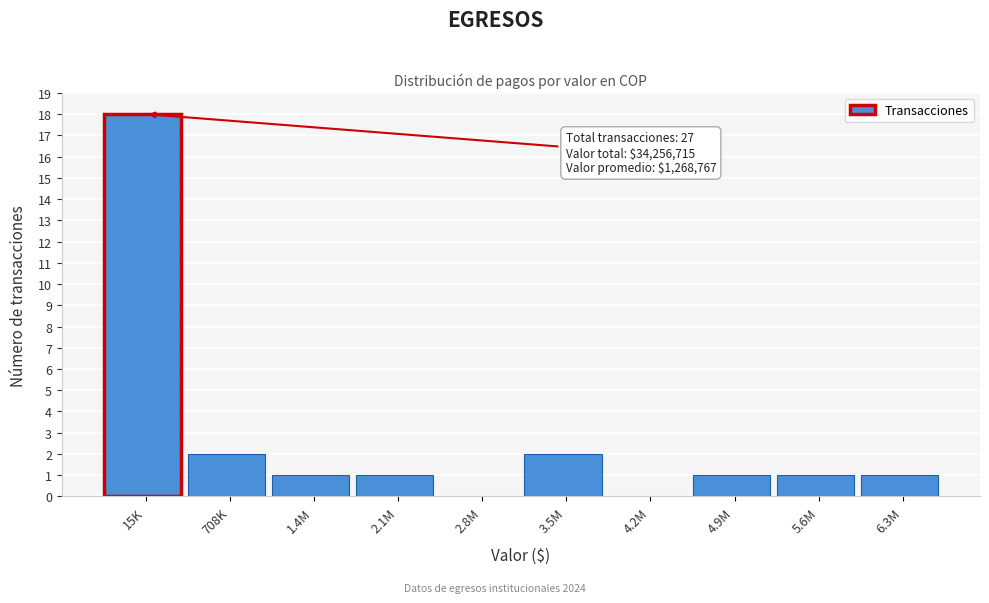

Reading left to right, list all the values displayed in this chart.

15K=18	708K=2	1.4M=1	2.1M=1	2.8M=0	3.5M=2	4.2M=0	4.9M=1	5.6M=1	6.3M=1